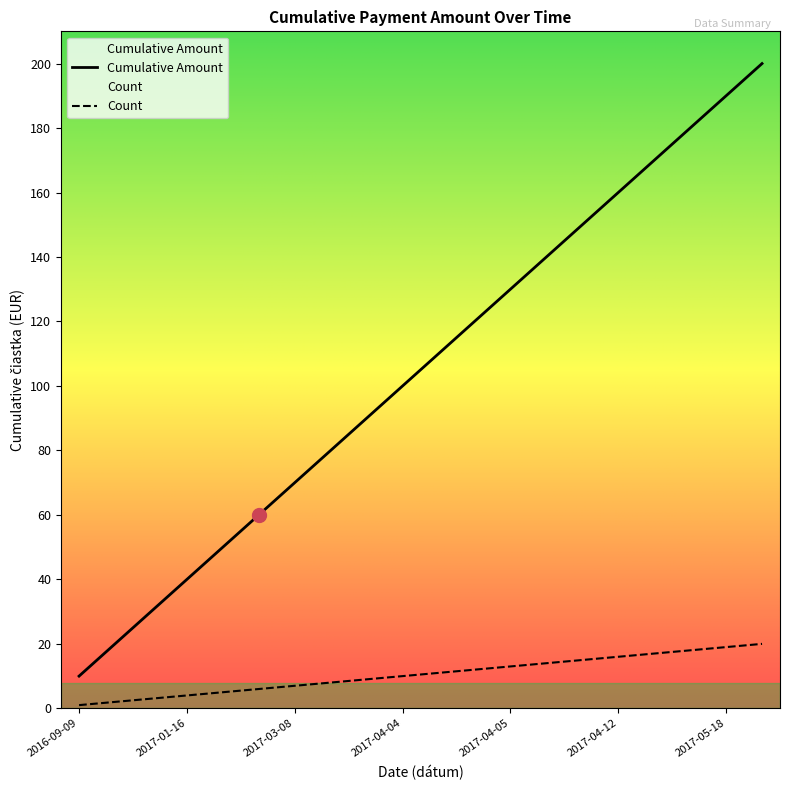

Which series has the largest total across all categories?

Cumulative Amount